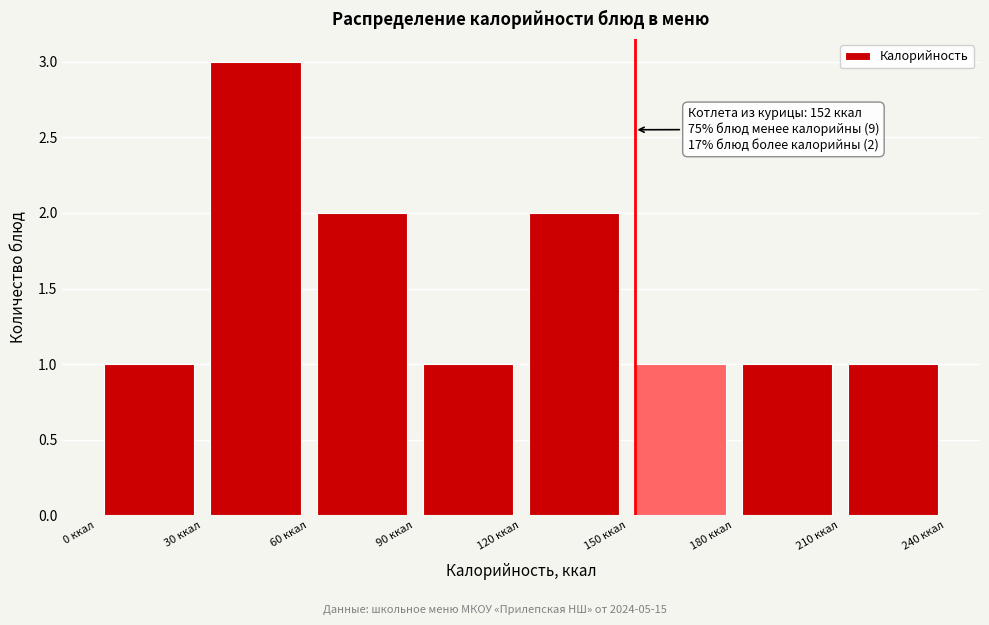

Which range on the x-axis has the tallest bar?

30 to 60